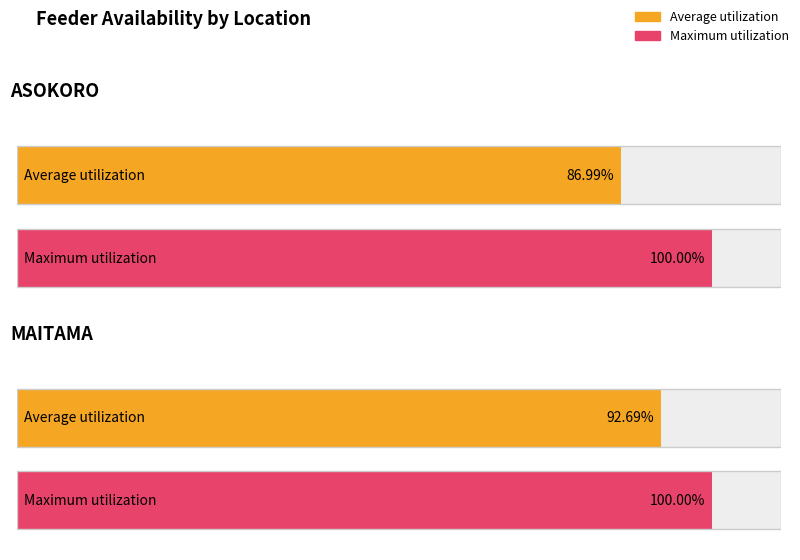

What is the label of the 1st bar from the left?

ASOKORO